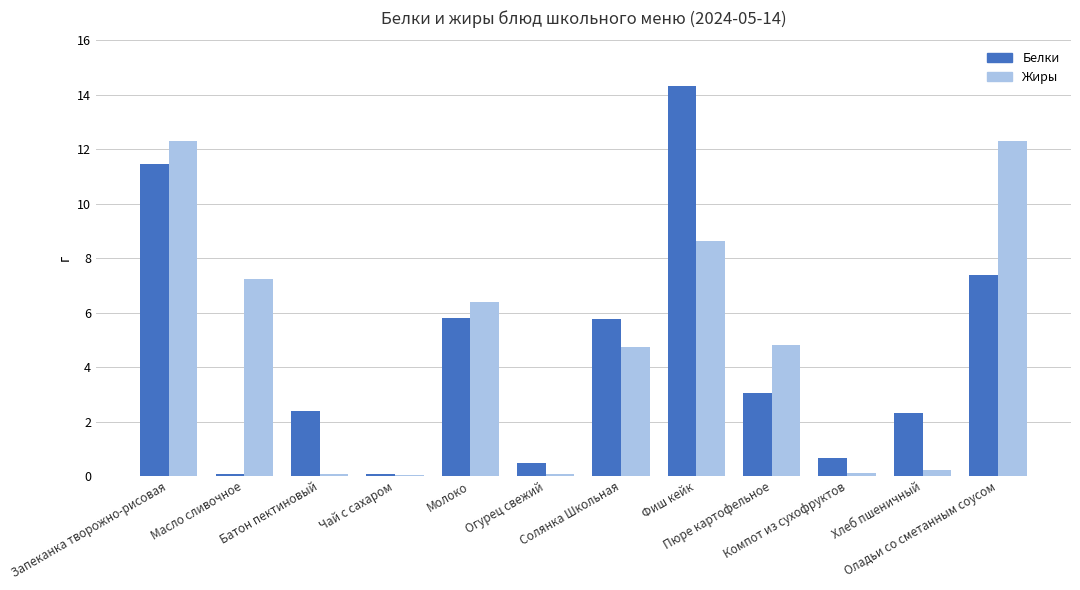

What is the sum of all Жиры values?

56.9